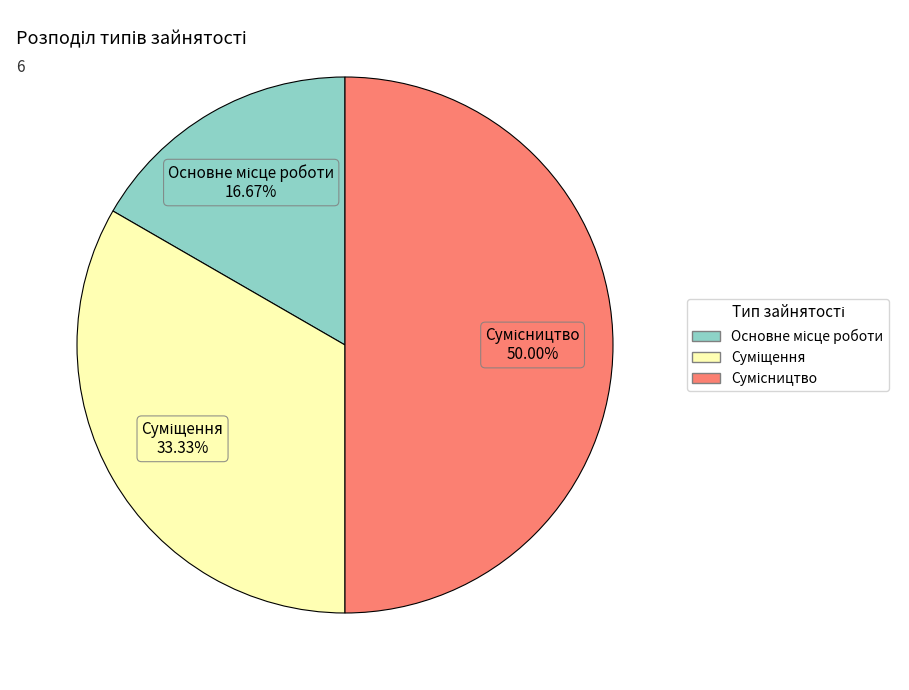

How many slices are in this pie chart?

3